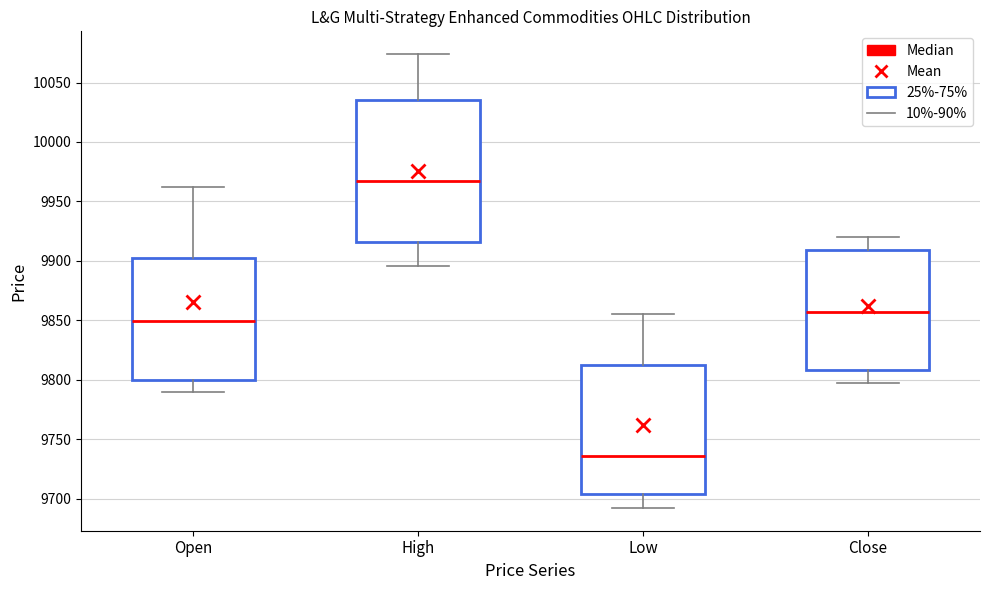

Which box's median line is the lowest?

Low